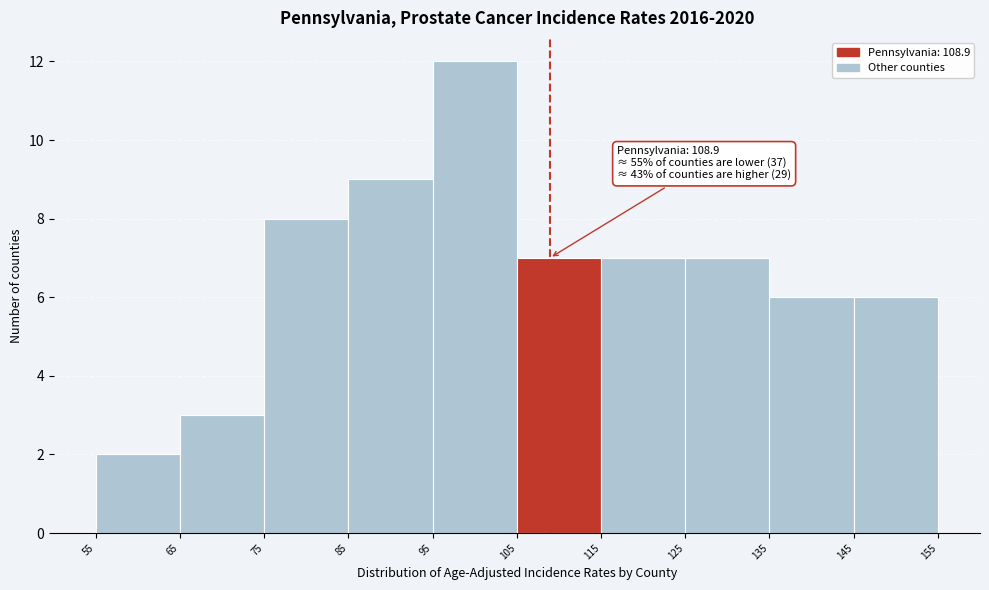

Over which range of the x-axis is the bar tallest?

95 to 105